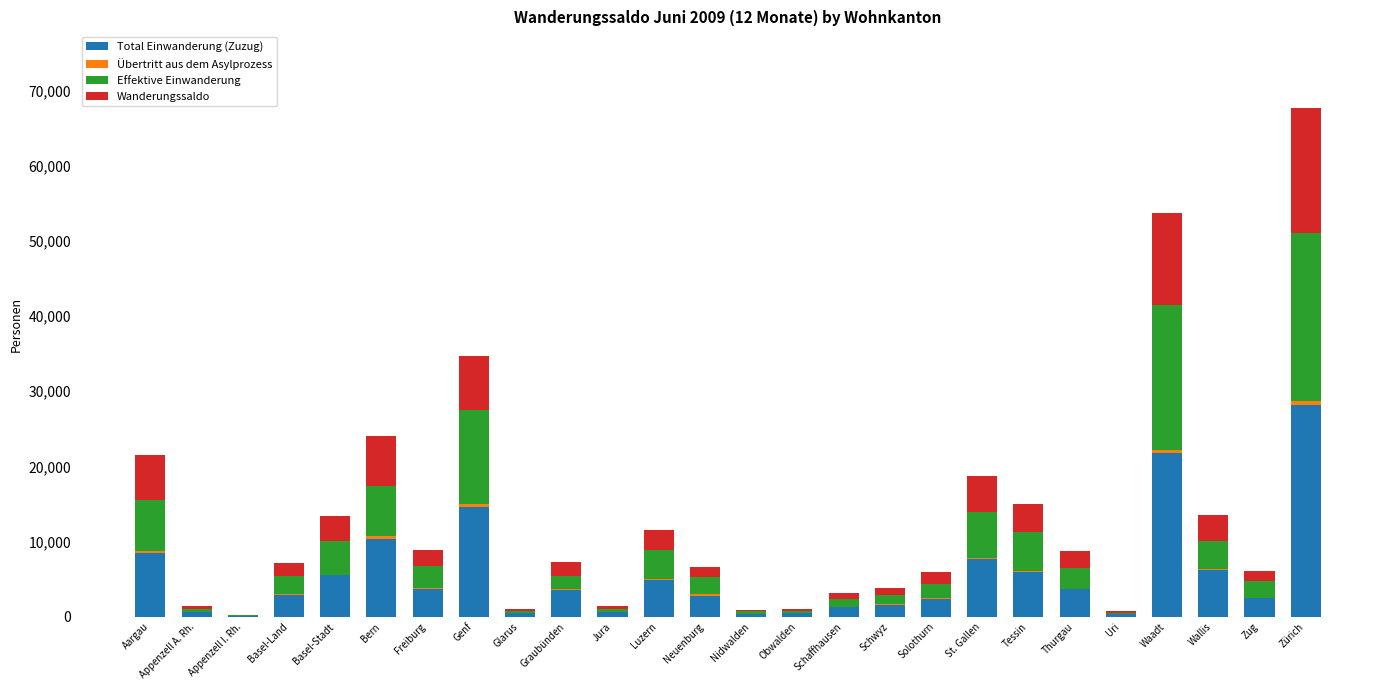

At which category is the sum across all series the highest?

Zürich